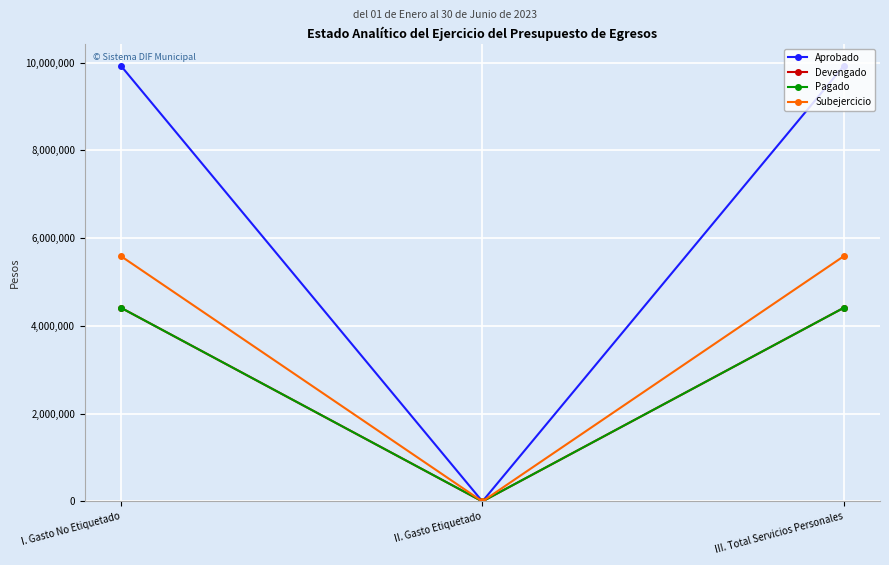

Is this an area chart (filled region under the line)?

No